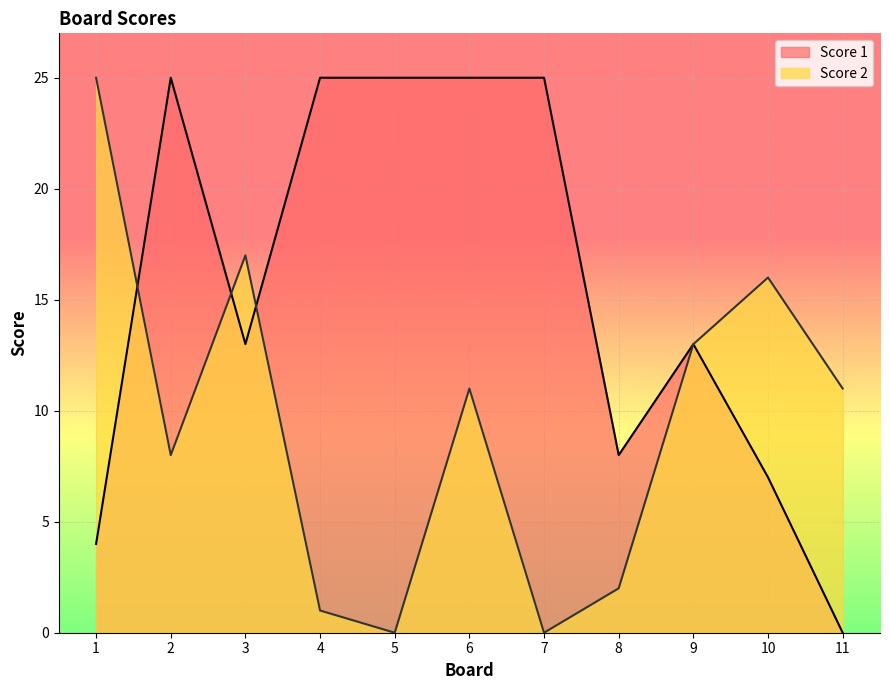

In Score 1, how many points are higher than both neighbors (excluding endpoints)?

2